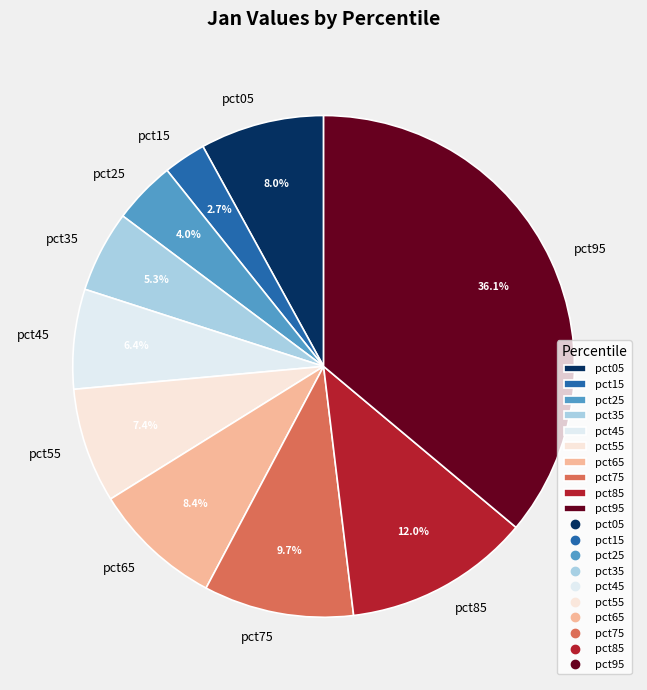

What portion of the pie excludes pct05?

92.0%